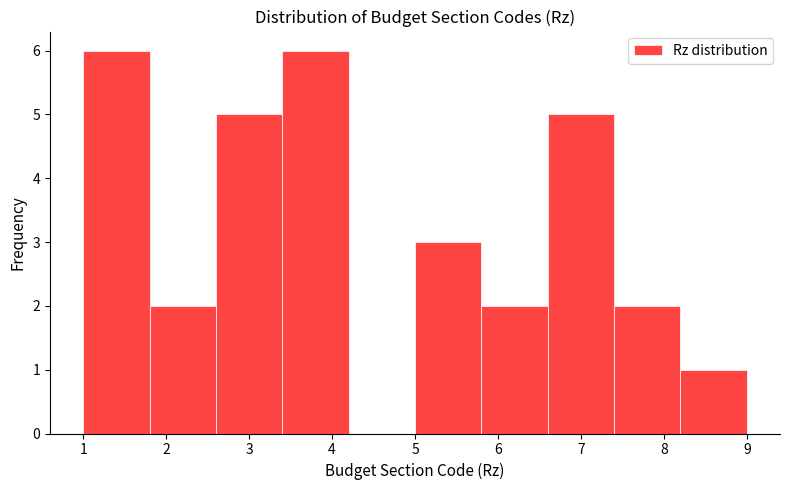

Reading left to right, transcribe this chart: for each bar, give the range it covers on the x-axis and its height. The values are not printed on the chart, so give them approximately, as read against the axis.

1.0 to 1.8: 6
1.8 to 2.6: 2
2.6 to 3.4: 5
3.4 to 4.2: 6
4.2 to 5.0: 0
5.0 to 5.8: 3
5.8 to 6.6: 2
6.6 to 7.4: 5
7.4 to 8.2: 2
8.2 to 9.0: 1